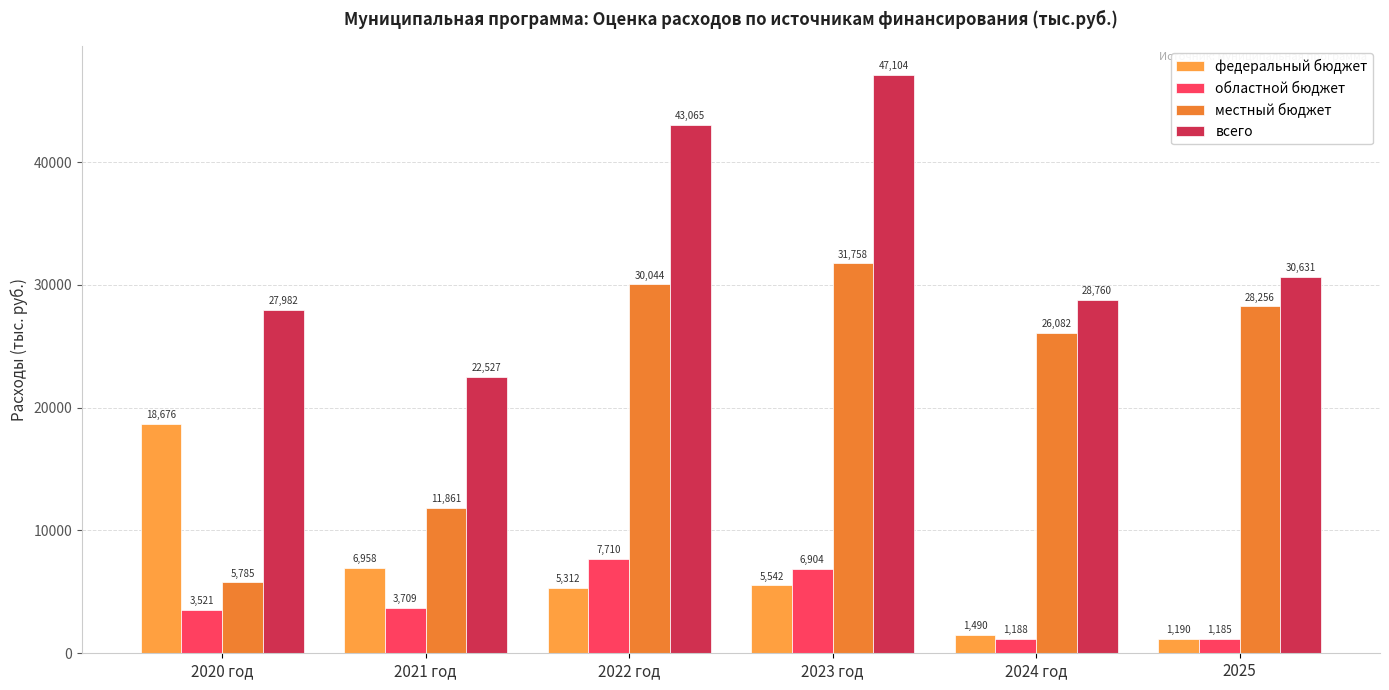

Does the chart contain any negative values?

No